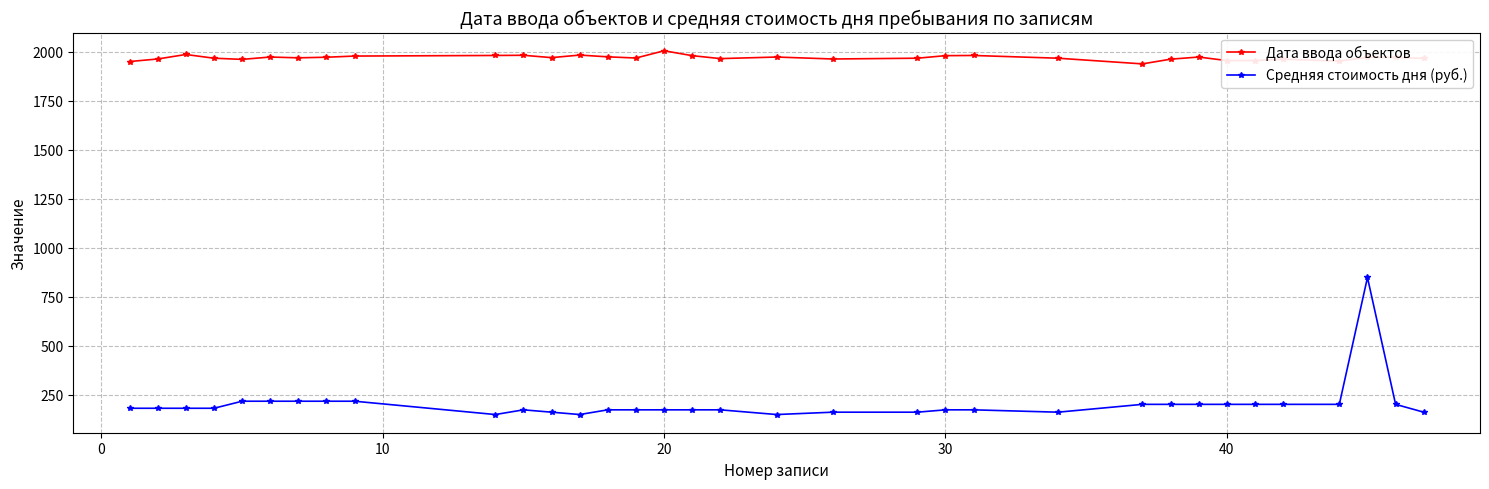

Which series has the widest spread of values?

Средняя стоимость дня (руб.)